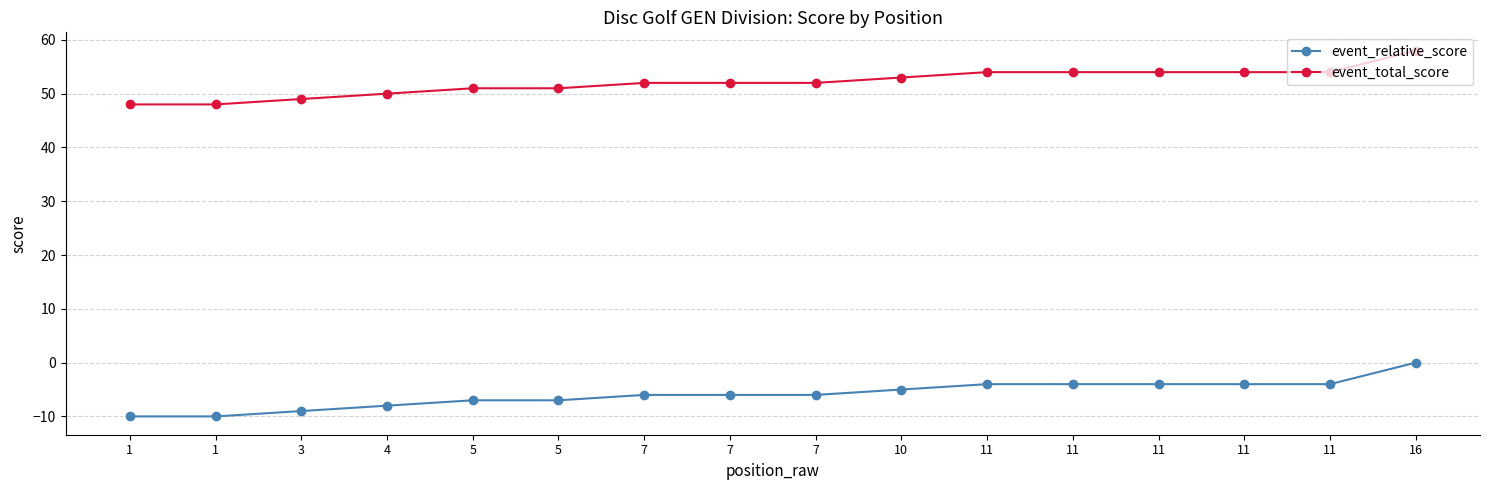

What is the total value across all series at 16?

58